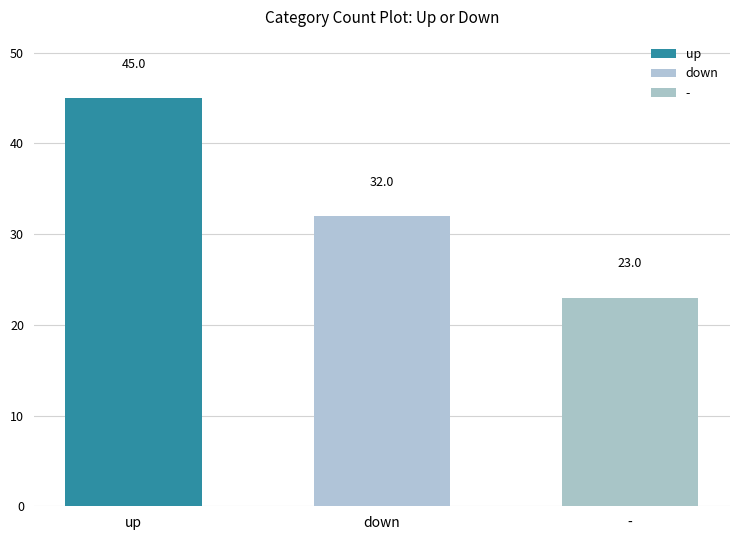

Is it true that the value at down is 32?

True